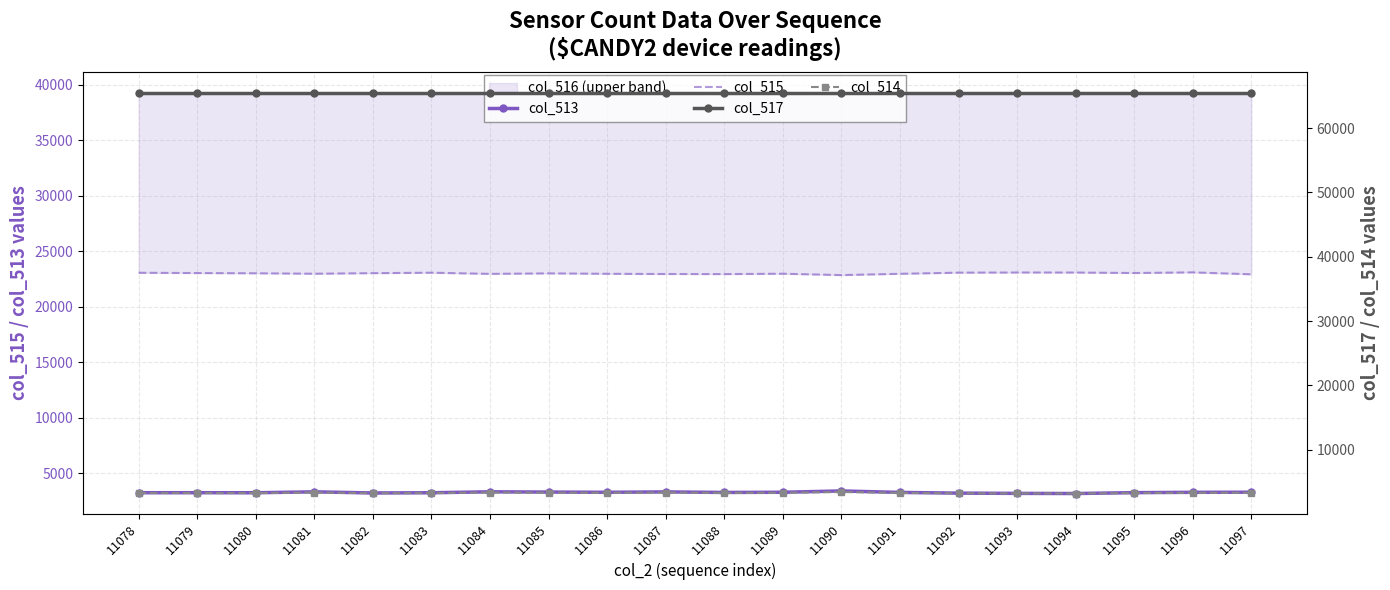

How many data points in col_515 are above 23026?

9